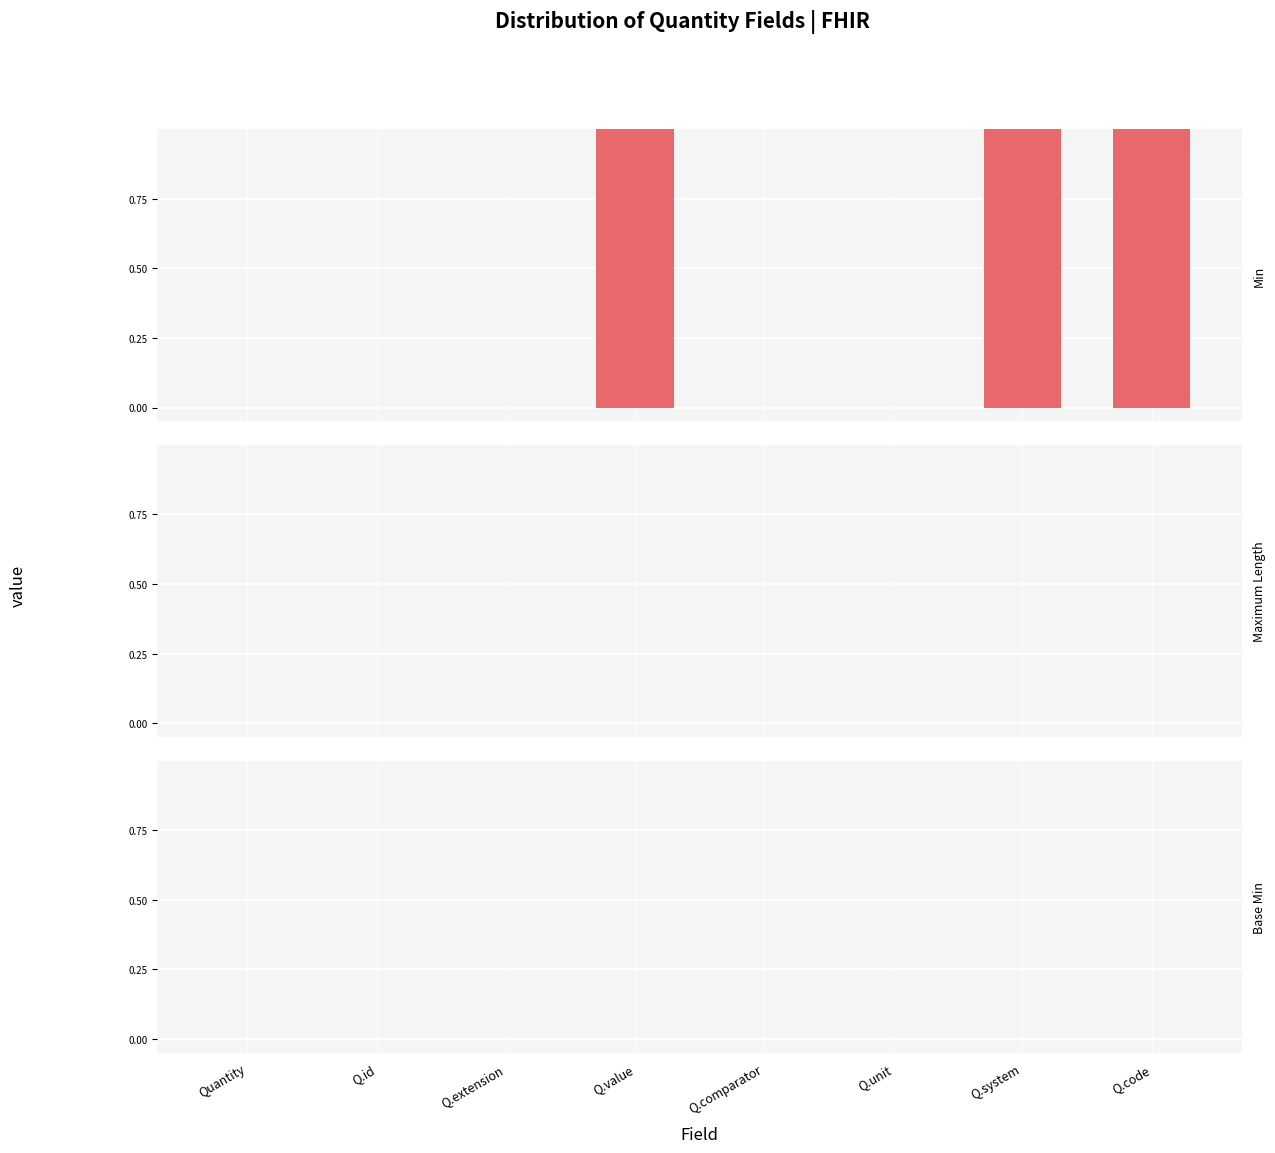

What is the sum of all values?

3